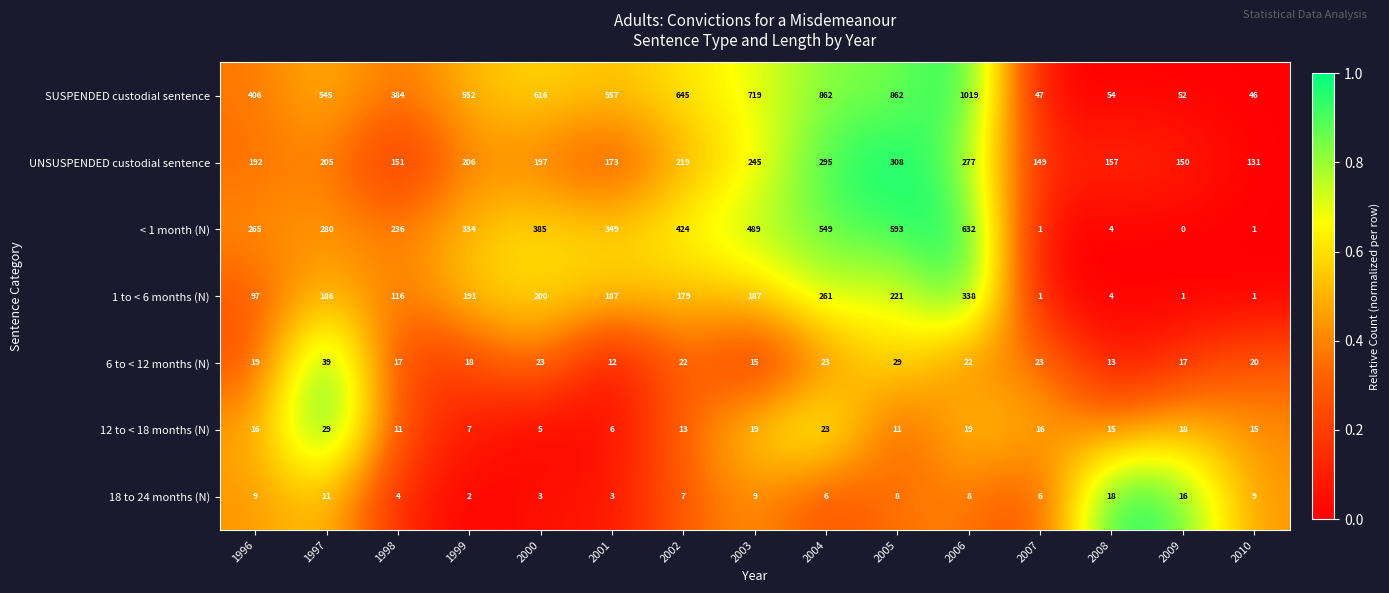

What is the sum of the SUSPENDED custodial sentence values at 2001 and 2010?

603